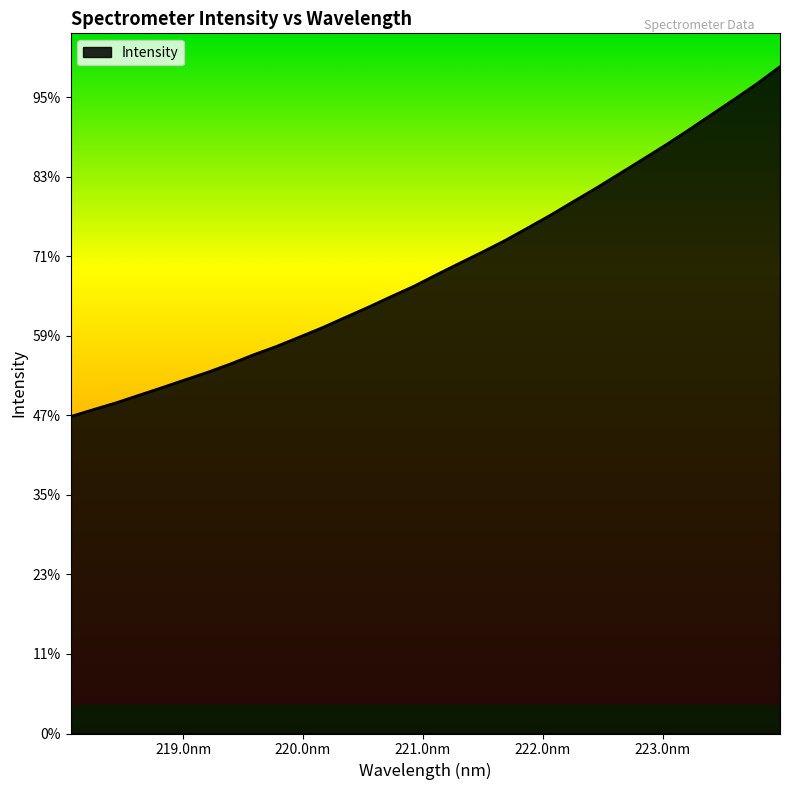

Where does the data first go above 2886?

221.1174